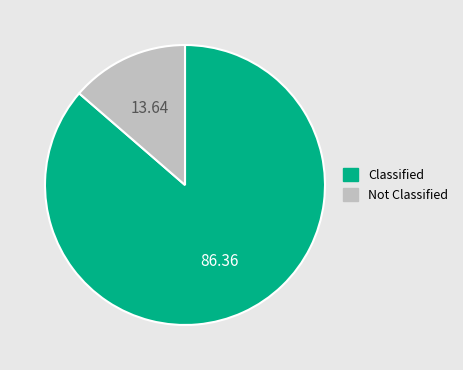

Count the number of slices in the pie.

2